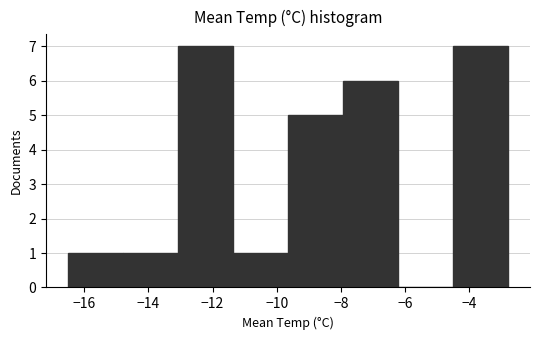

What is the height of the bar covering -13.0 to -11.4 on the x-axis? Neither the bar edges nor the heights are printed on the chart, so give them approximately, as read against the axes.

7